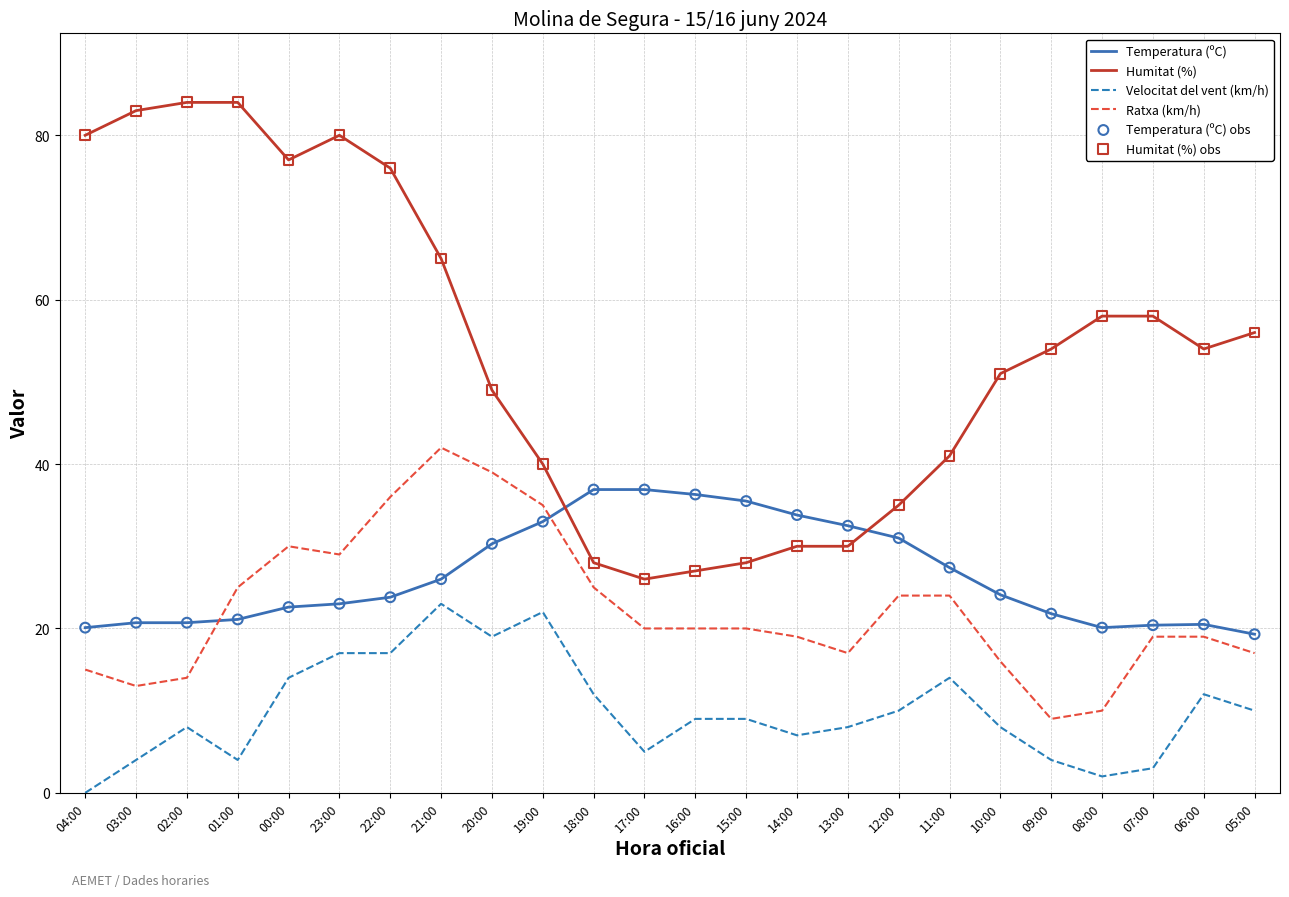

Which series has the widest spread of values?

Humitat (%)